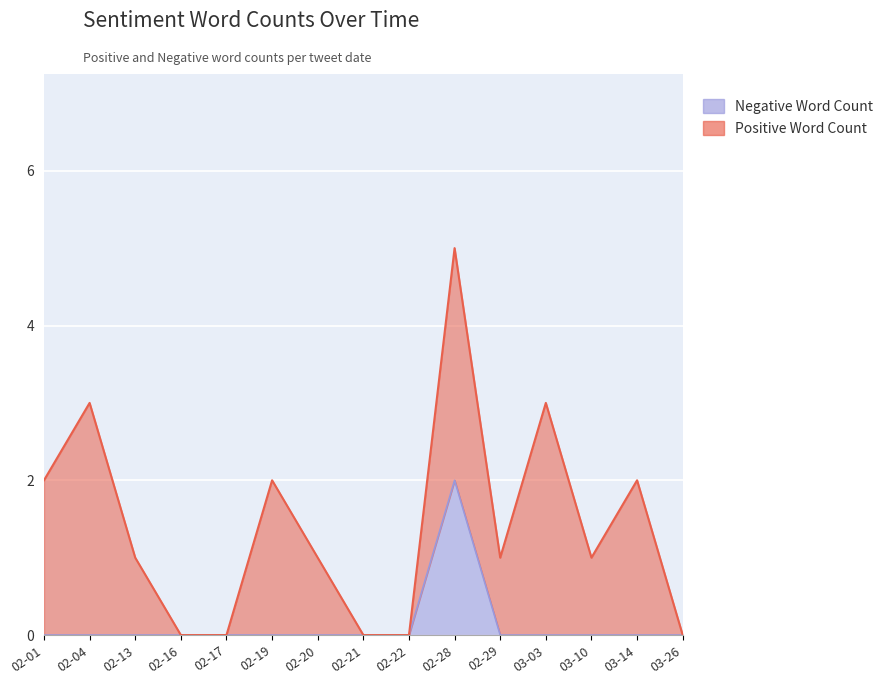

True or false: Negative Word Count has a value of 1 at 02-29.

False